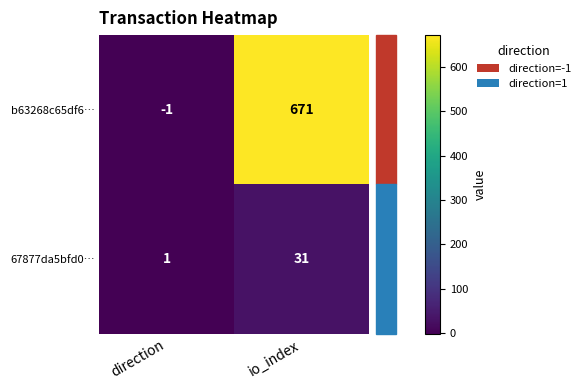

Which label corresponds to the smallest value in the chart?

direction